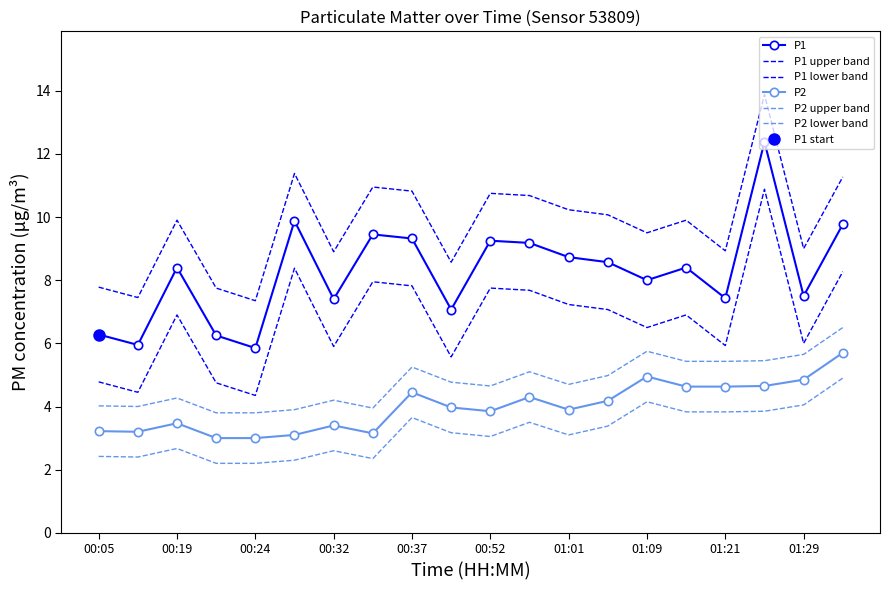

What is the value of the P2 upper band point at the 17th from the left?

5.4